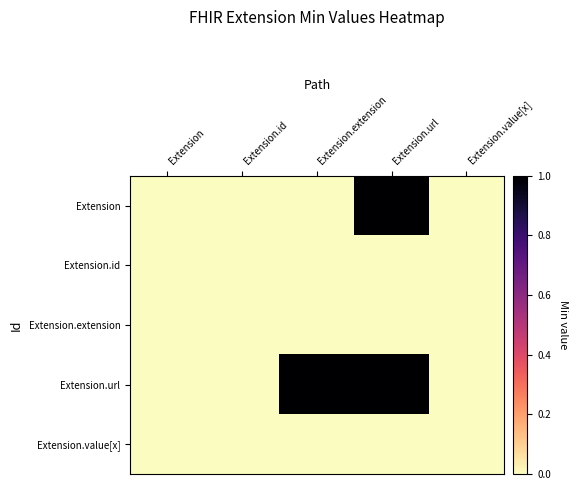

Reading left to right, transcribe all the data shown in this chart.

Extension: Extension=0	Extension.id=0	Extension.extension=0	Extension.url=1	Extension.value[x]=0
Extension.id: Extension=0	Extension.id=0	Extension.extension=0	Extension.url=0	Extension.value[x]=0
Extension.extension: Extension=0	Extension.id=0	Extension.extension=0	Extension.url=0	Extension.value[x]=0
Extension.url: Extension=0	Extension.id=0	Extension.extension=1	Extension.url=1	Extension.value[x]=0
Extension.value[x]: Extension=0	Extension.id=0	Extension.extension=0	Extension.url=0	Extension.value[x]=0